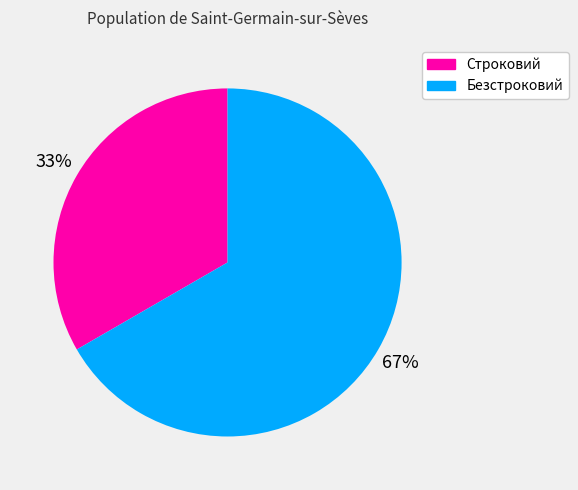

Which category has the biggest portion of the pie?

Безстроковий